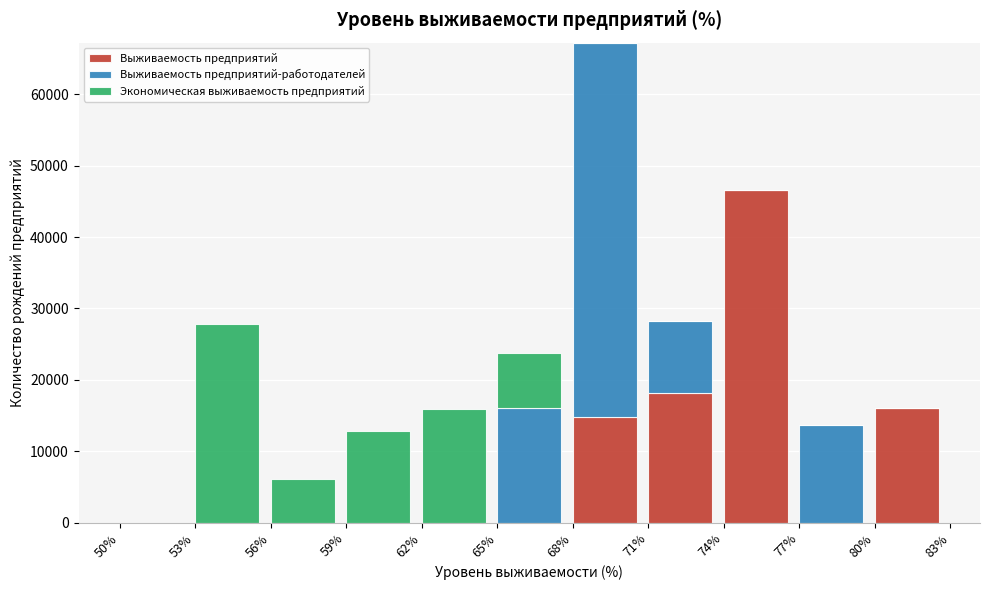

What is the maximum value for Выживаемость предприятий?

46553